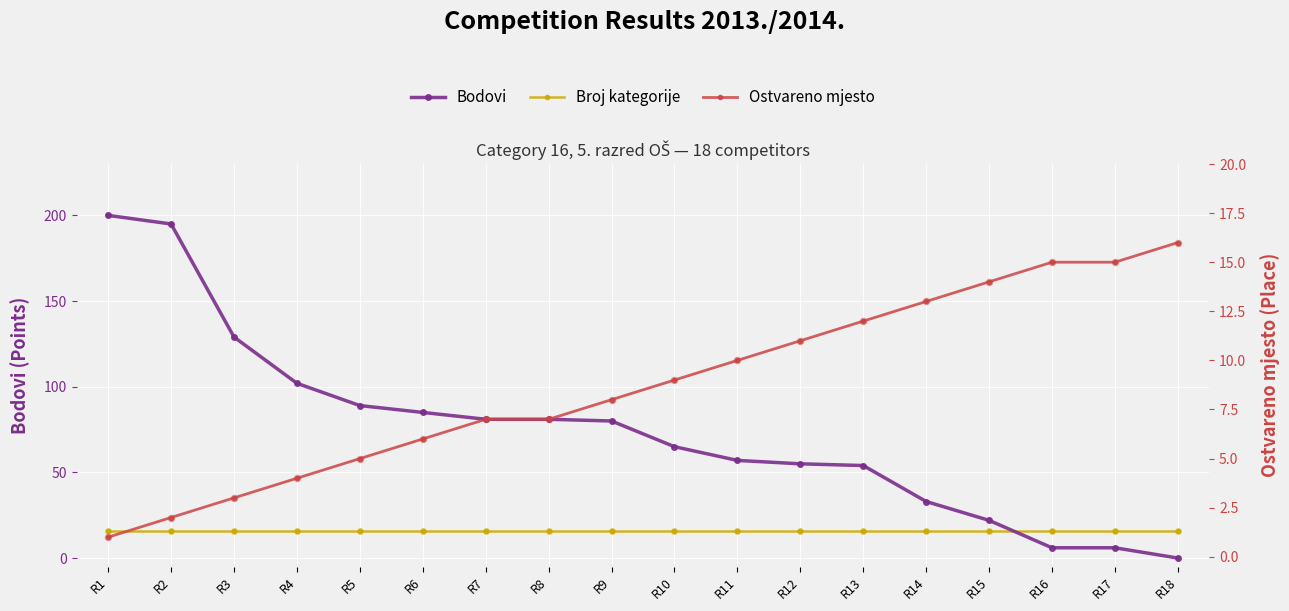

What is the total value across all series at R6?

107